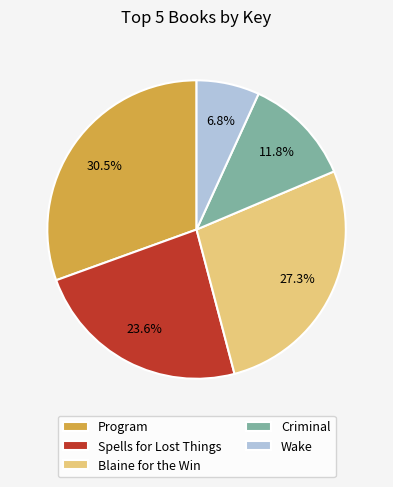

How many segments does this pie chart have?

5